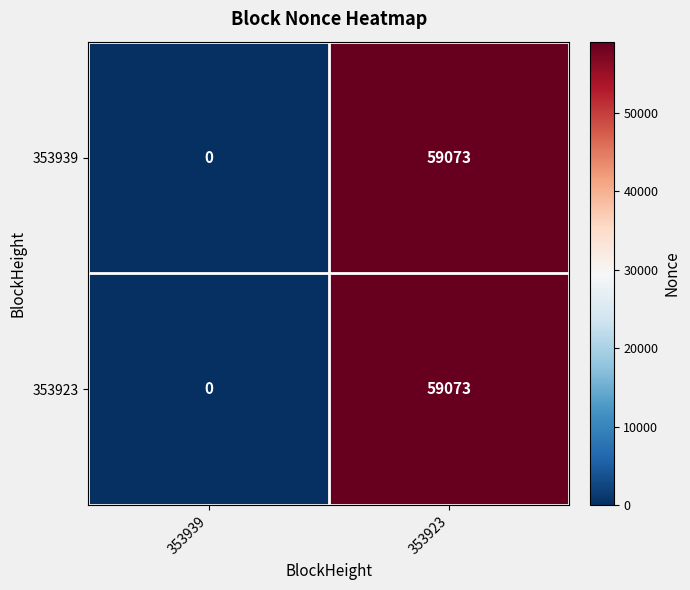

What is the difference between the maximum and minimum values in the 353923 series?

59073